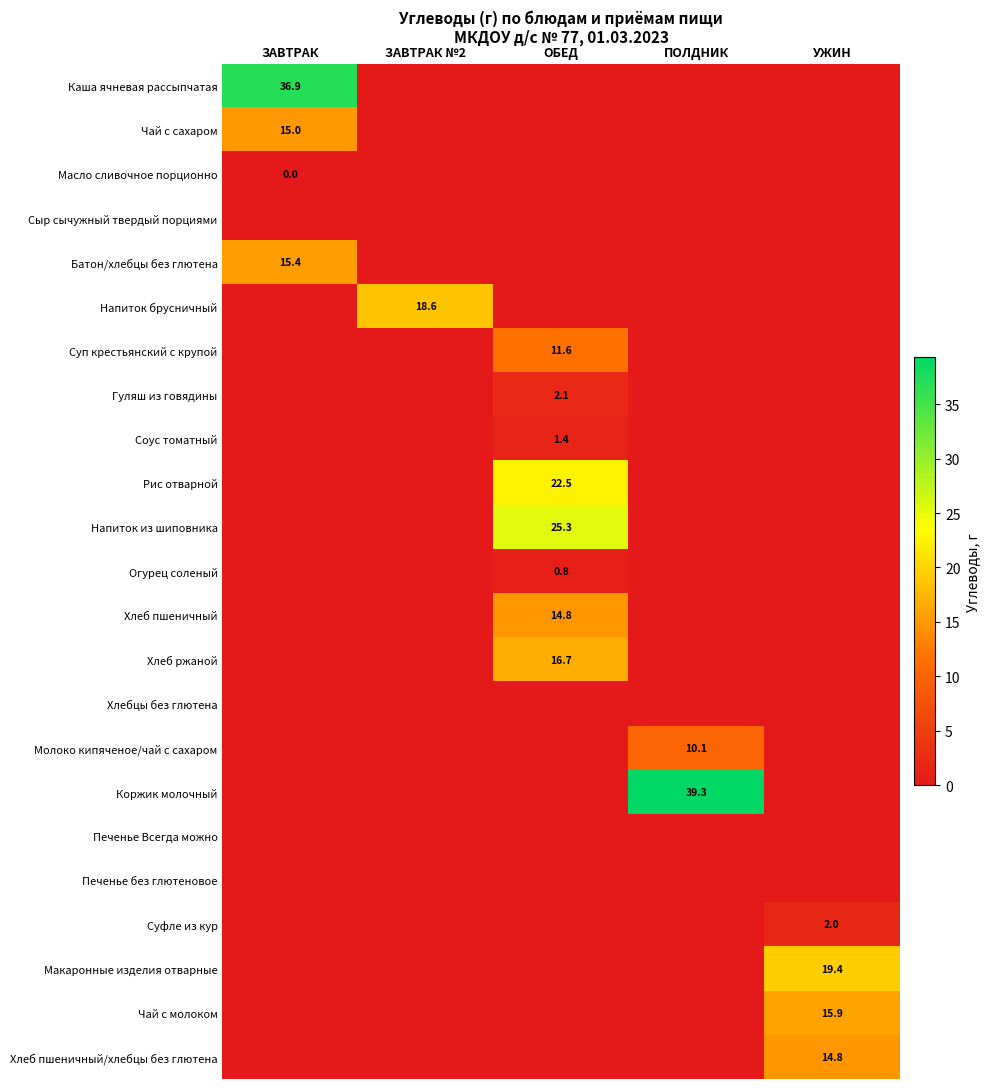

Which has a higher value, ОБЕД or ПОЛДНИК?

ОБЕД